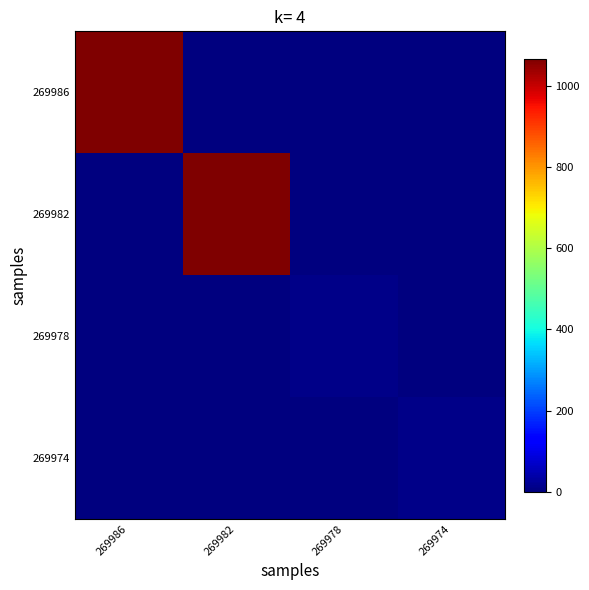

At which category is the sum across all series the highest?

269982